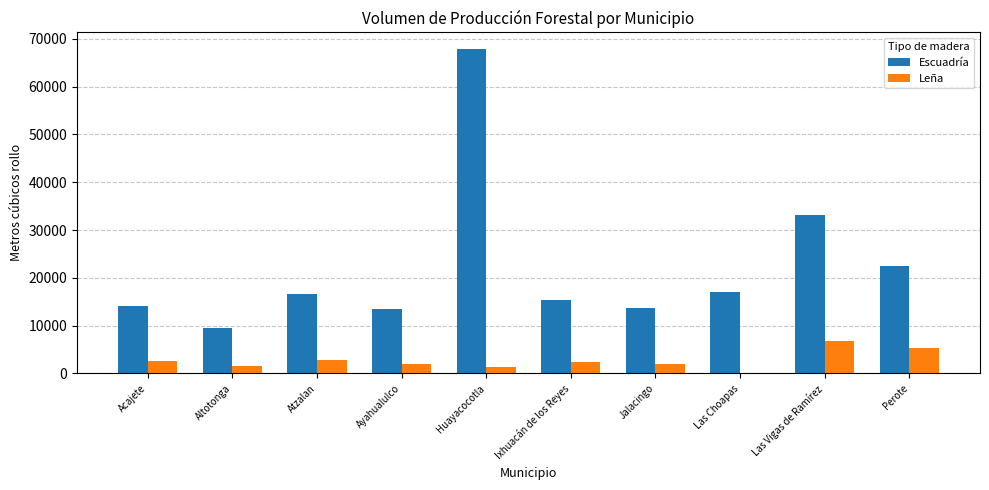

At which category is the sum across all series the highest?

Huayacocotla